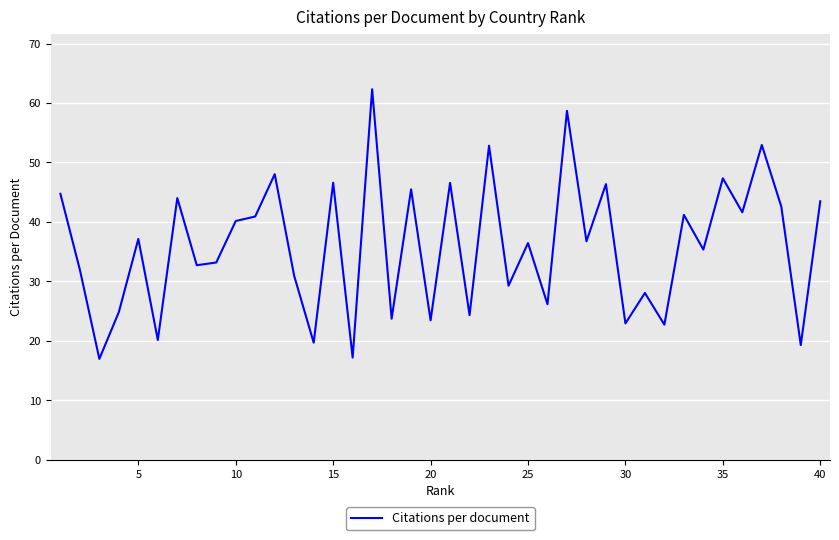

True or false: the data has more than 0 interior local peaks.

True